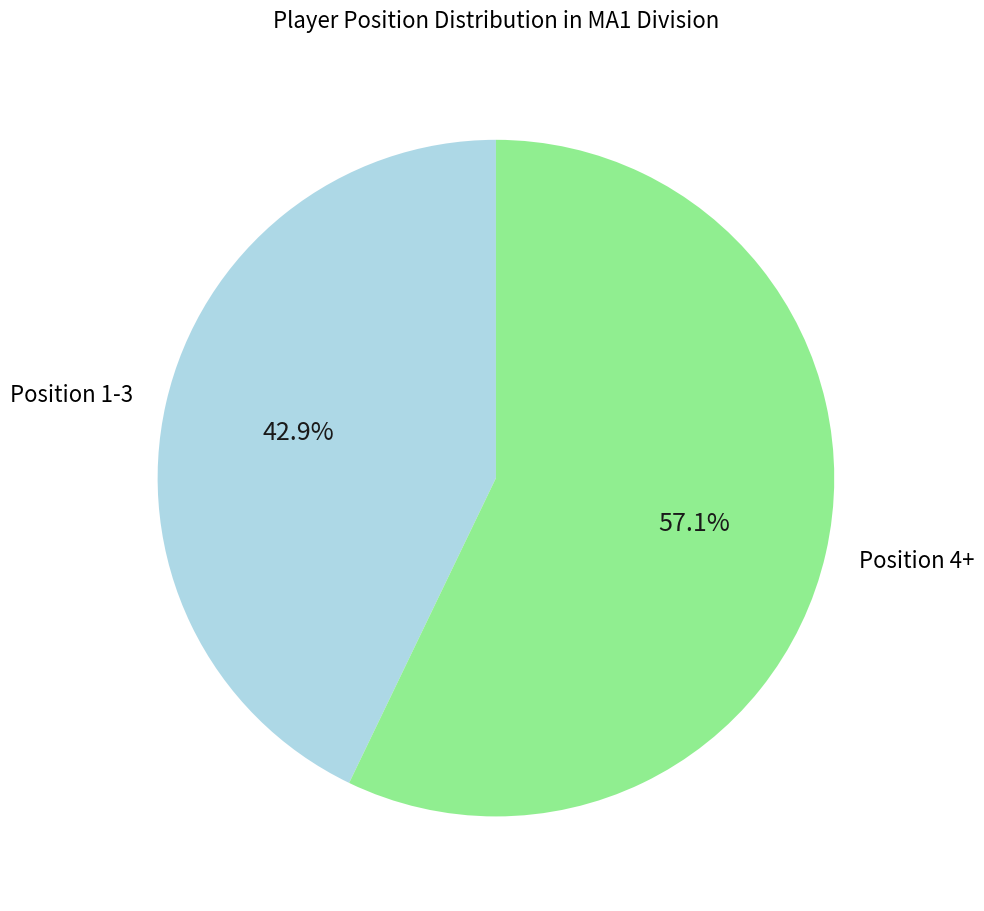

Does Position 4+ represent more than half of the total?

Yes